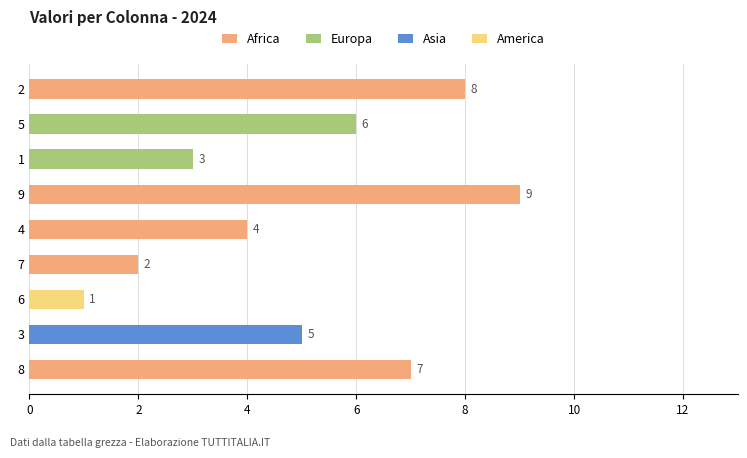

The value at 4 is 4. True or false?

True